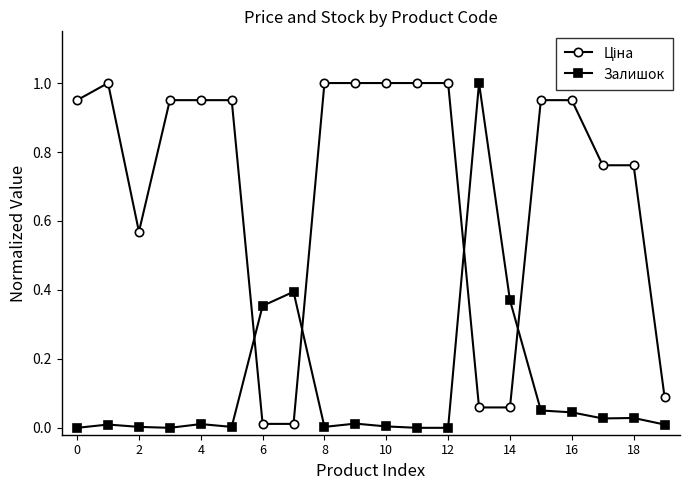

What is the label of the 15th point from the left?

14